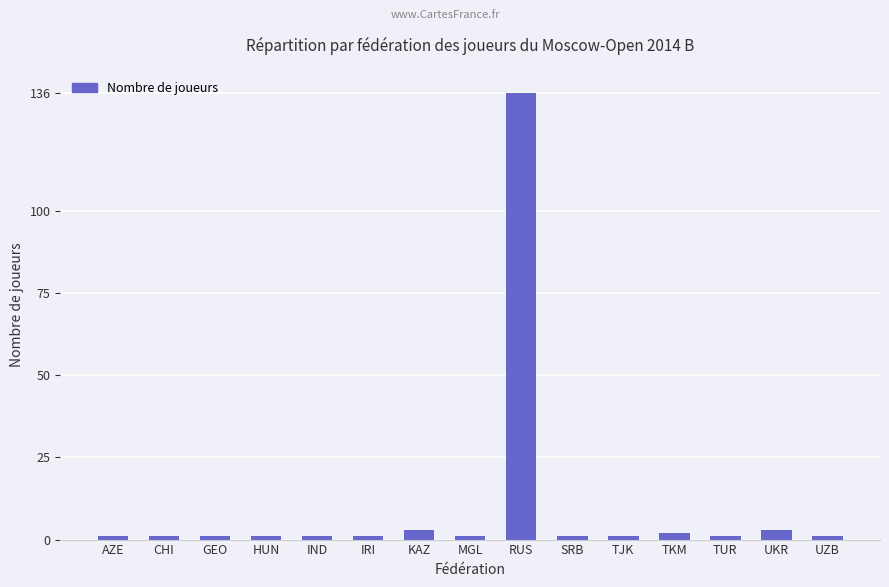

What is the greatest value displayed?

136